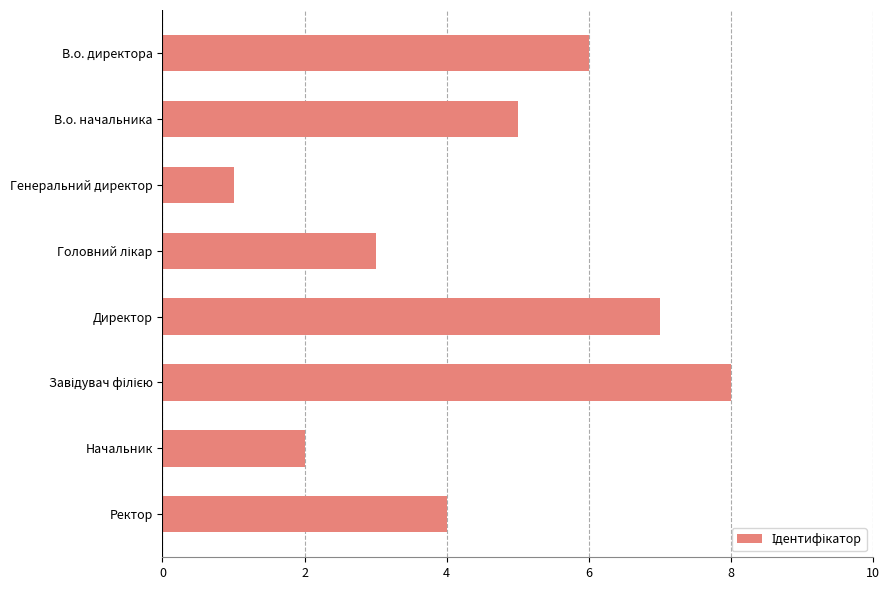

At which label is the value closest to 4?

Ректор